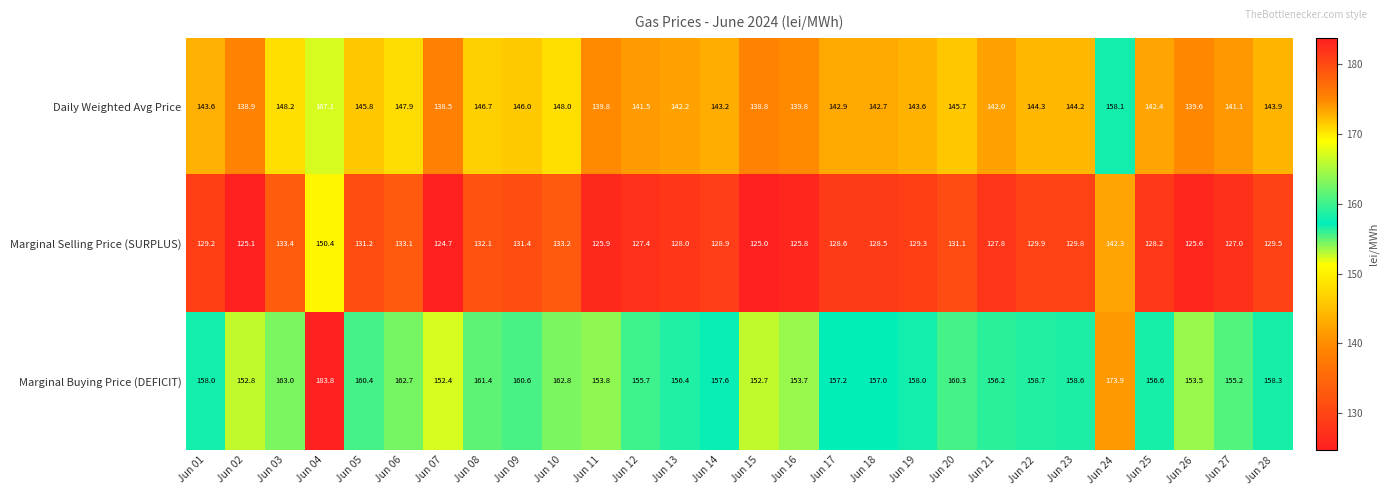

True or false: Marginal Buying Price (DEFICIT) has a value of 160.6 at Jun 09.

True